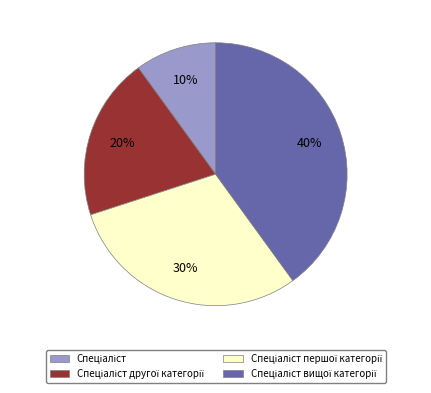

Does any single category account for the majority?

No